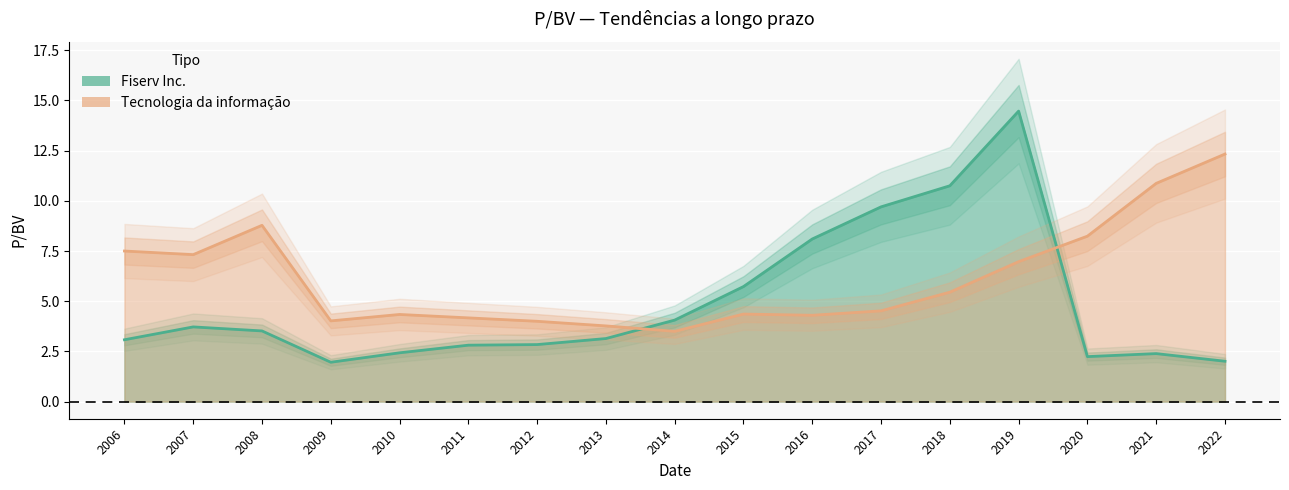

True or false: Fiserv Inc. has more than 0 interior local peaks.

True